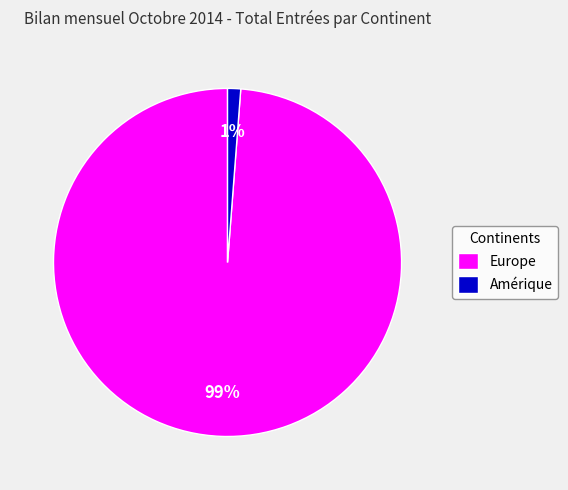

Is there a majority slice in this chart?

Yes